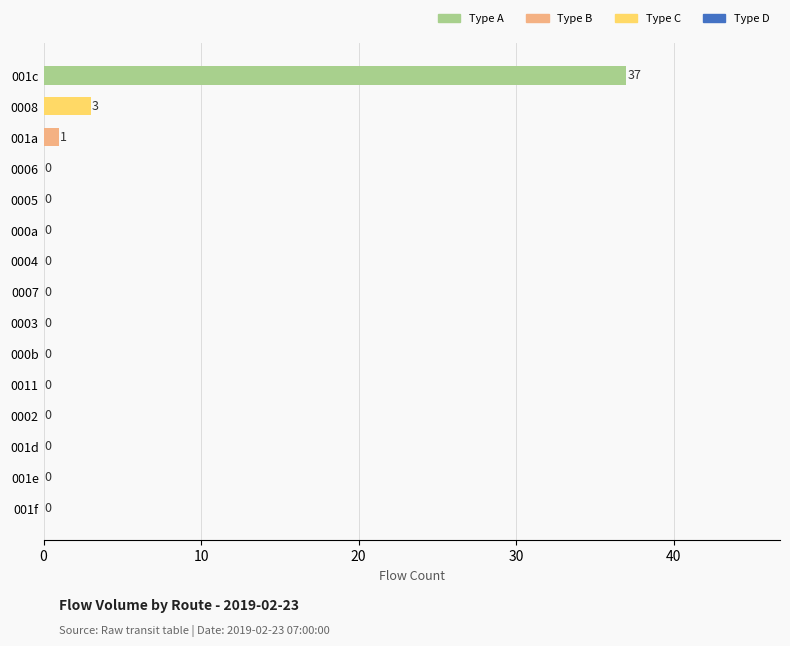

What is the maximum value shown in the chart?

37